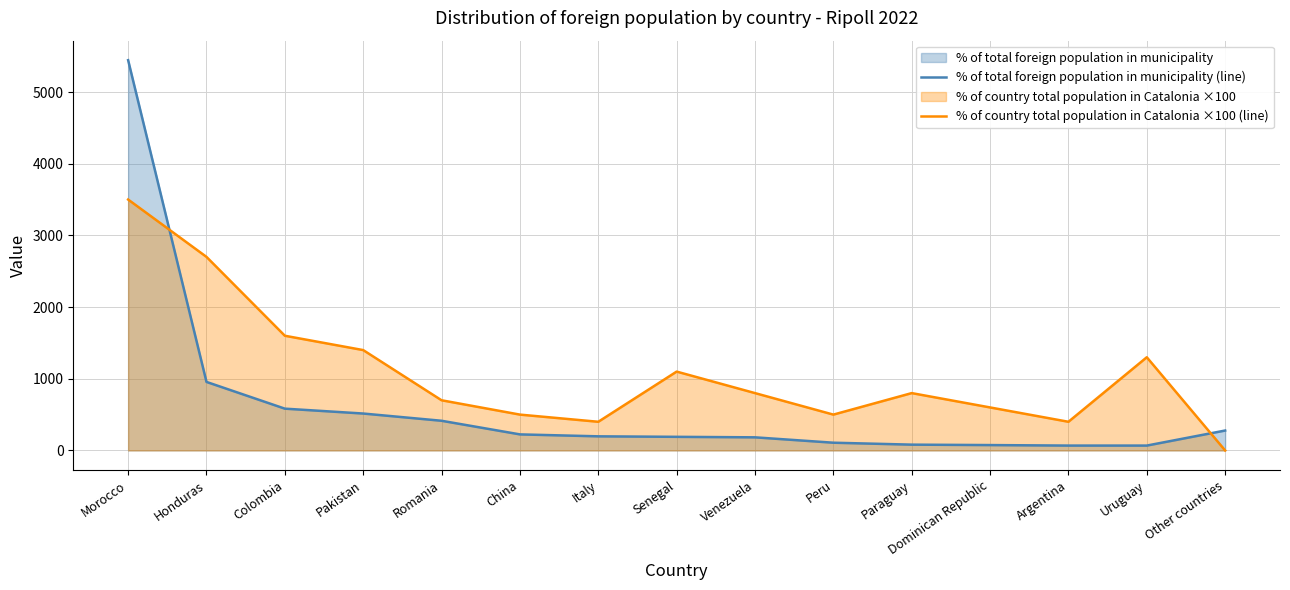

What is the value of the % of country total population in Catalonia ×100 (line) point at the 9th from the left?

800